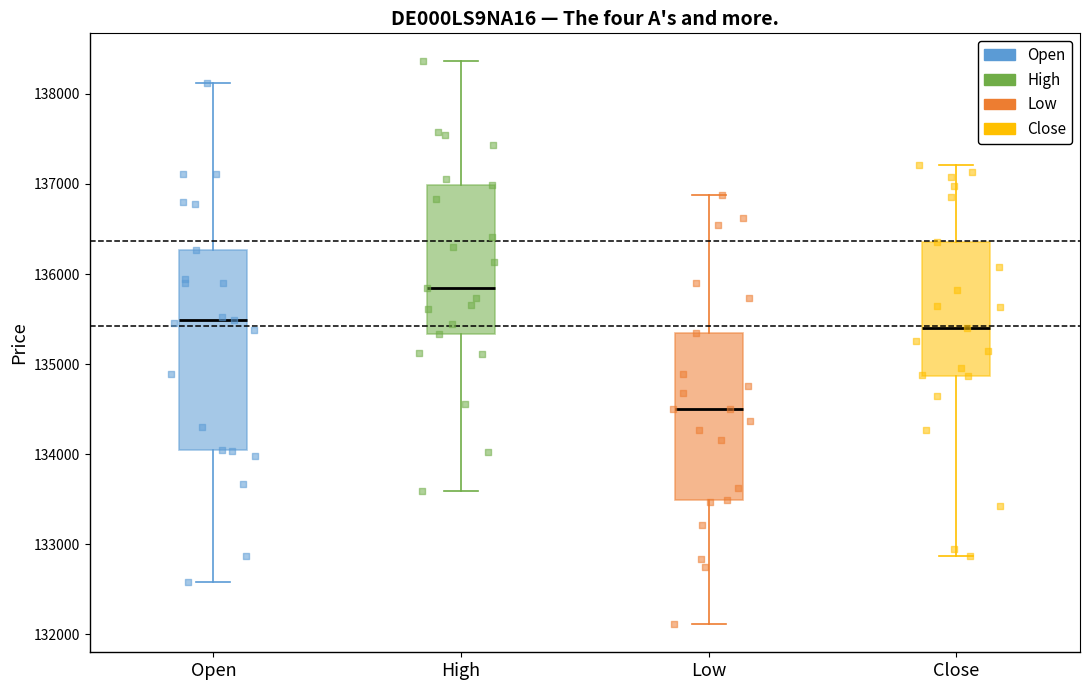

Which box is the tallest, from its lower edge to its upper edge?

Open